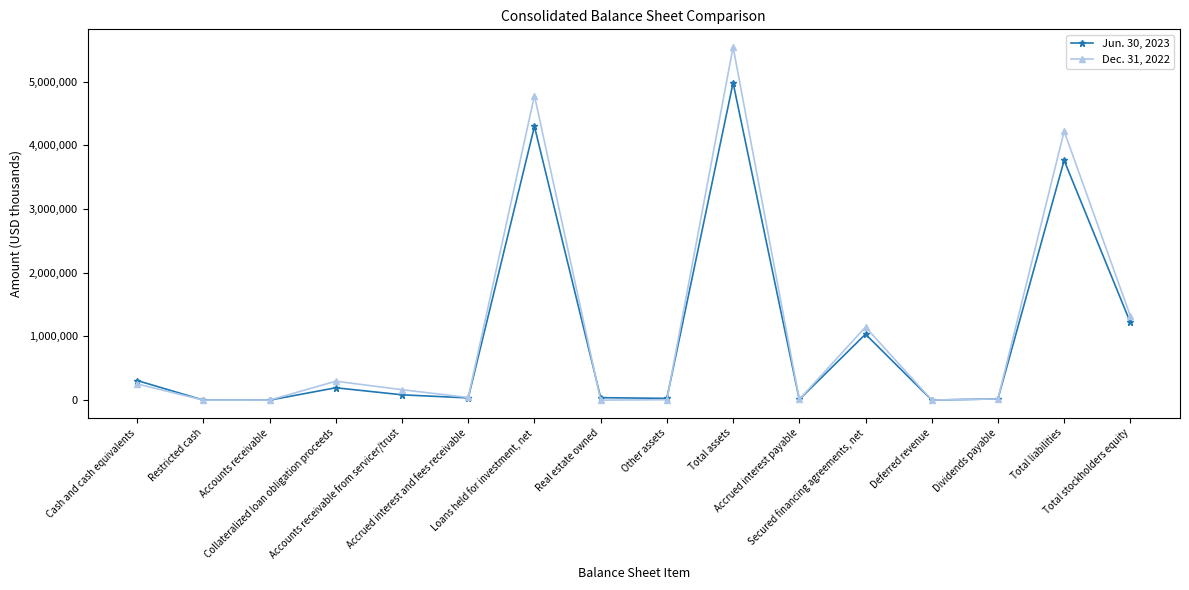

Rank the series by their maximum value, from lowest to highest.

Jun. 30, 2023, Dec. 31, 2022